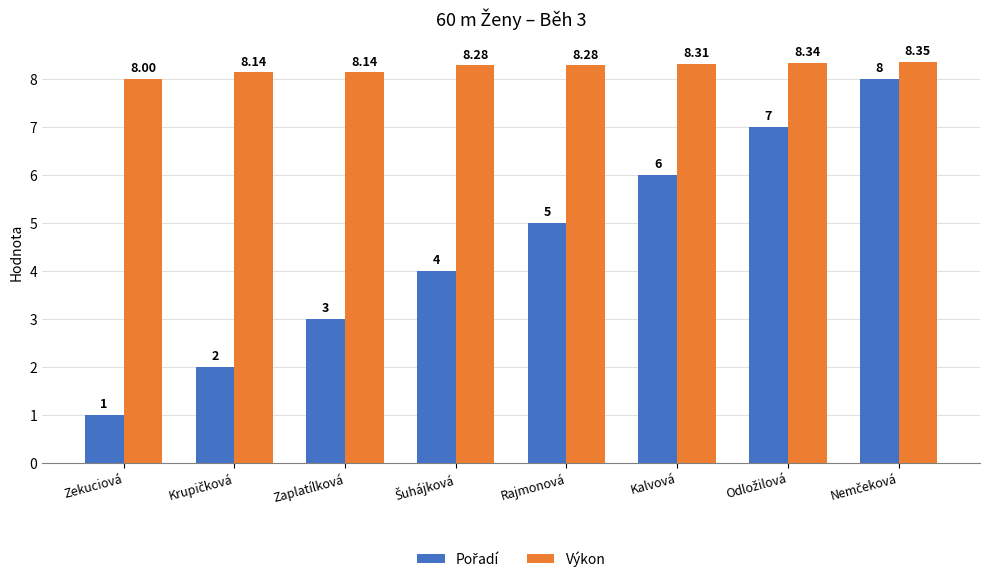

At which label does Výkon reach its minimum?

Zekuciová